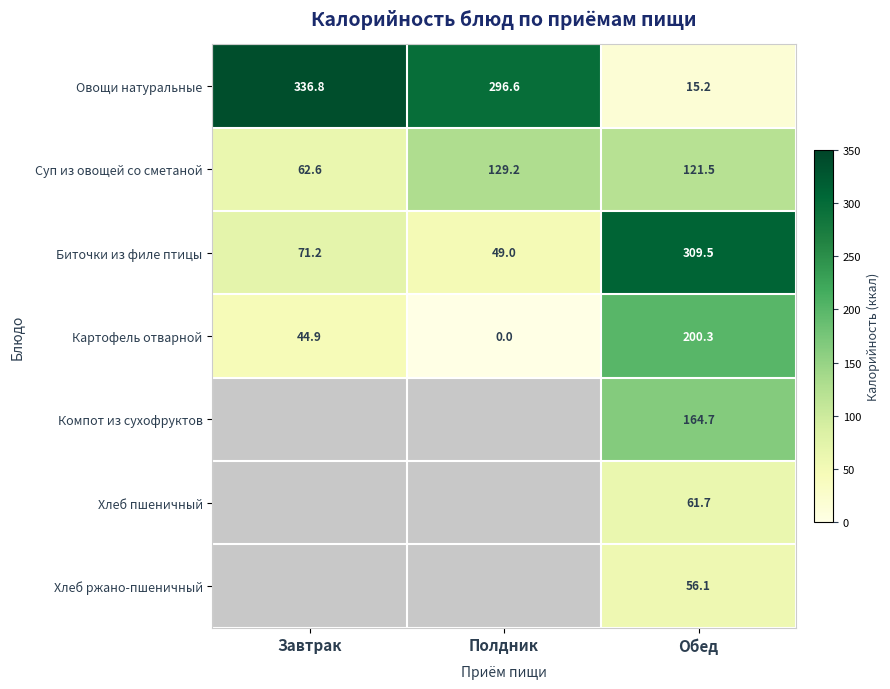

What is the maximum value shown in the chart?

336.8